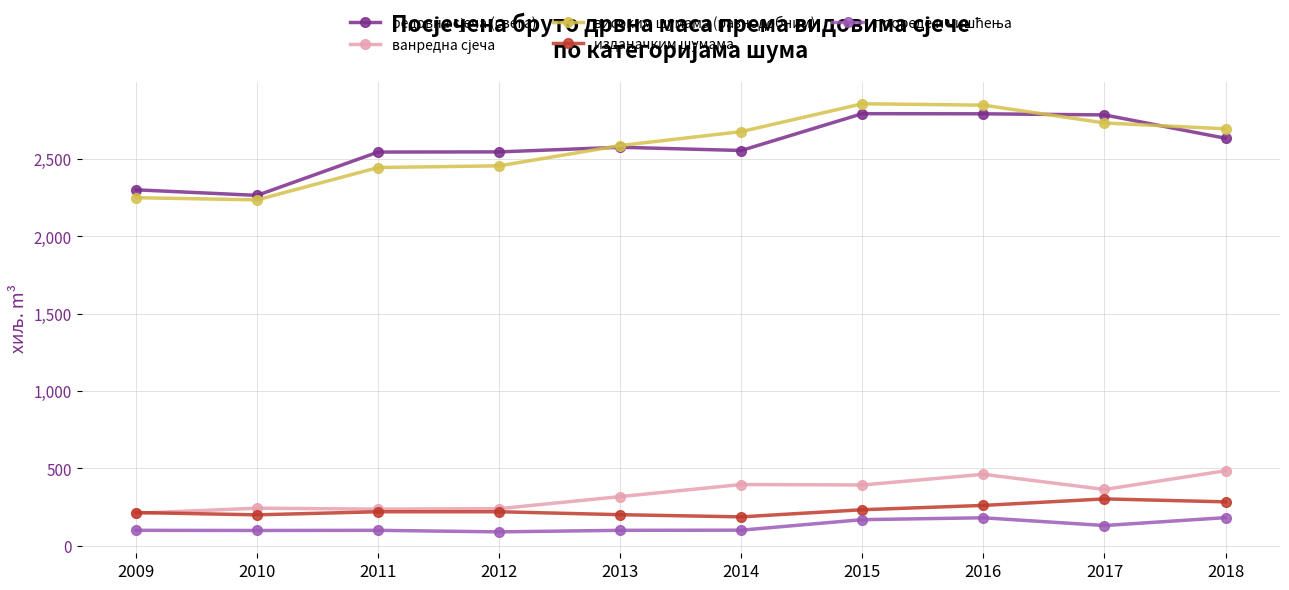

Is it true that изданачким шумама equals 233 at 2015?

True